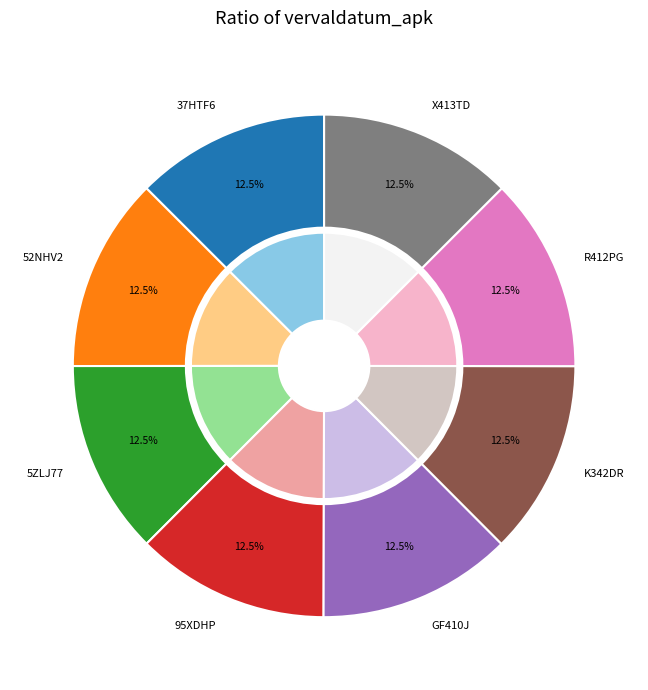

Count the number of slices in the pie.

8